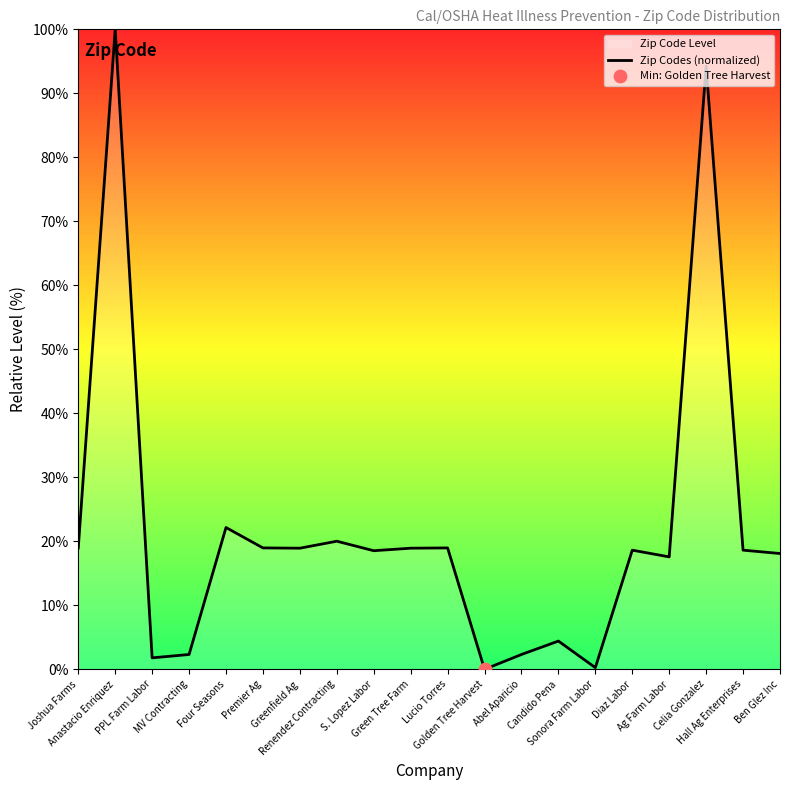

Between Renendez Contracting and Premier Ag, which is larger?

Renendez Contracting